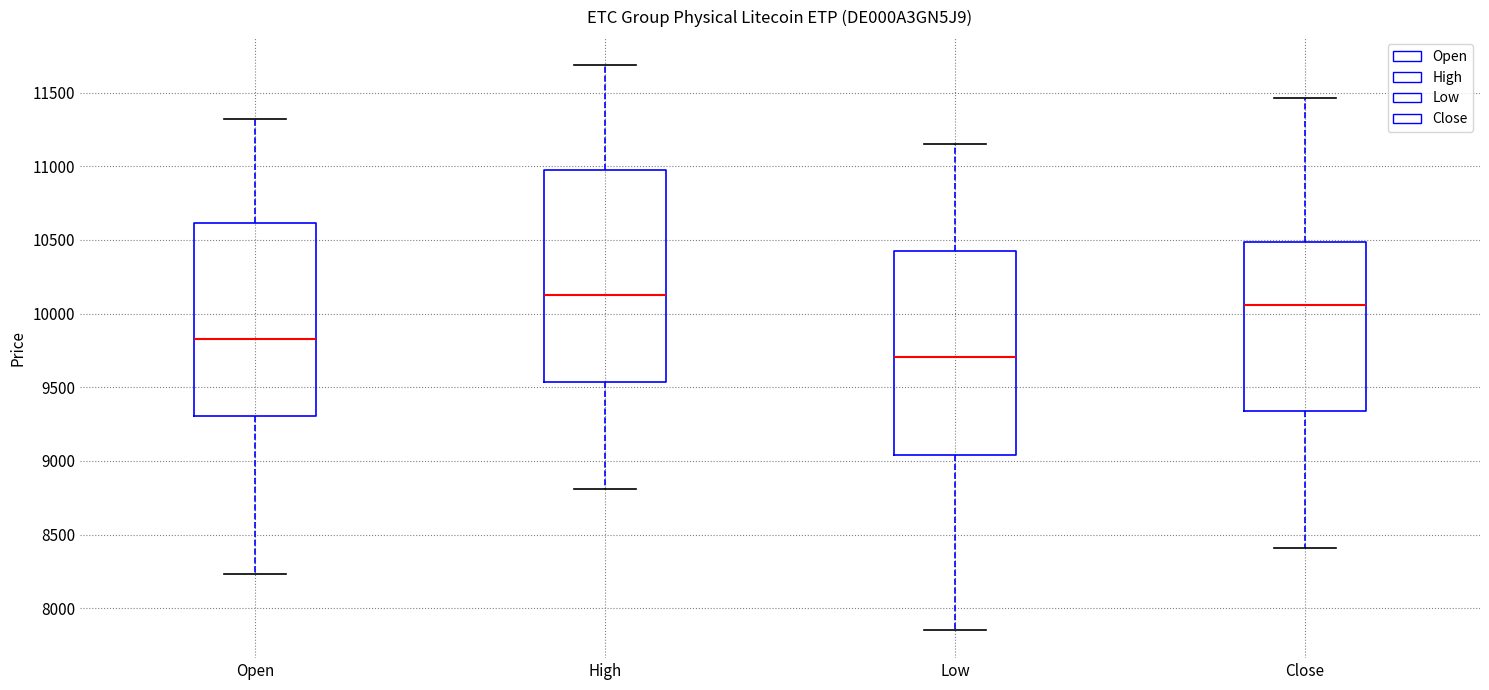

Where does the upper whisker of the box for Low end on the y-axis? The values are not printed on the chart, so give them approximately, as read against the axis.

11150